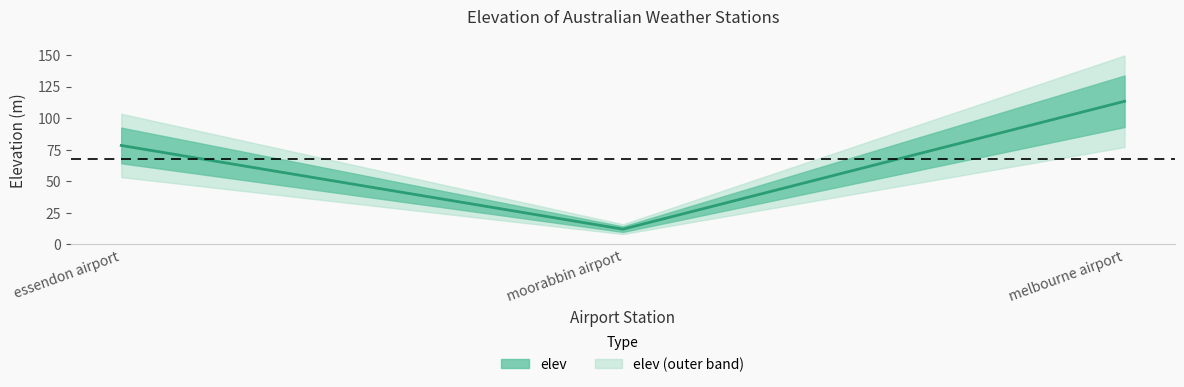

What is the maximum value shown in the chart?

113.4